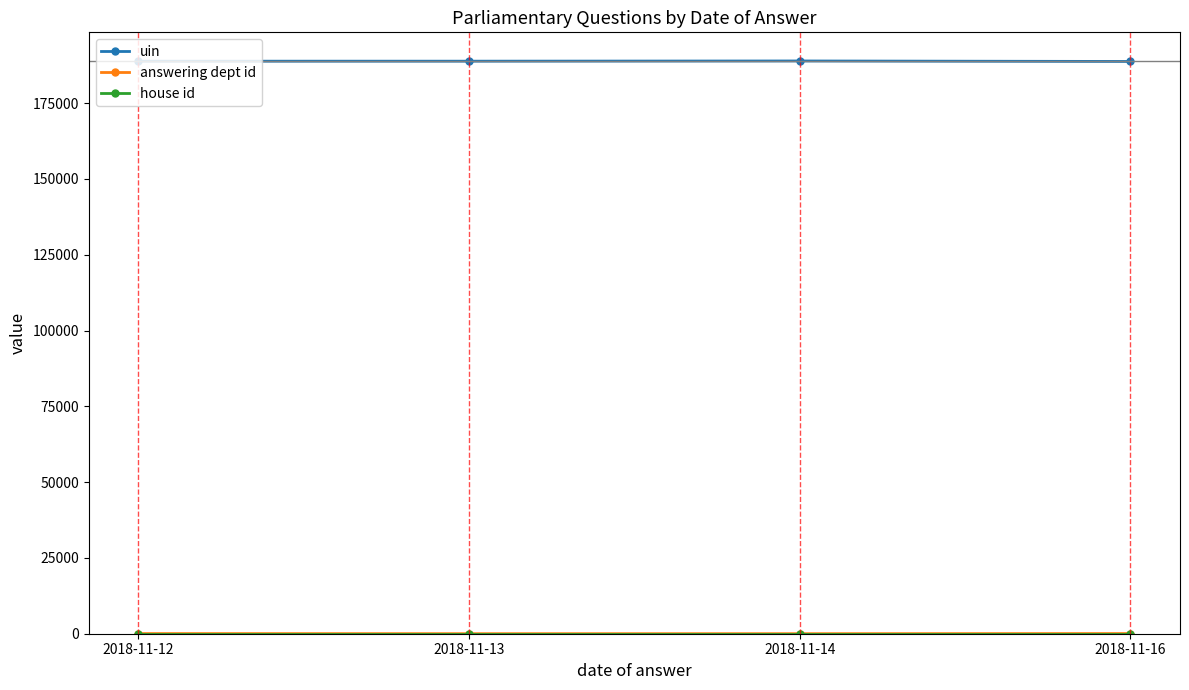

How many interior local peaks does the uin series have?

1